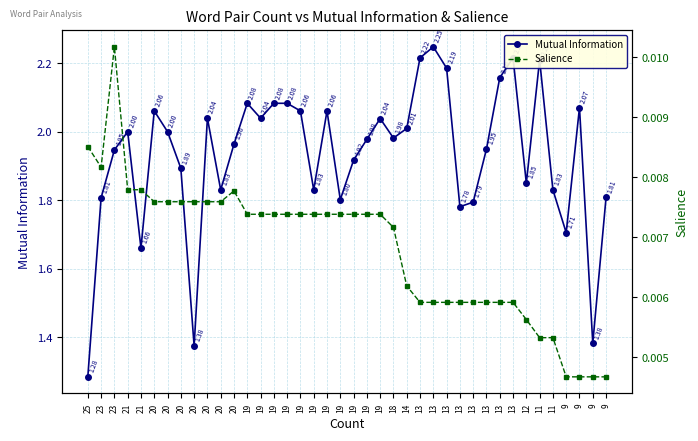

At which category is the sum across all series the highest?

13